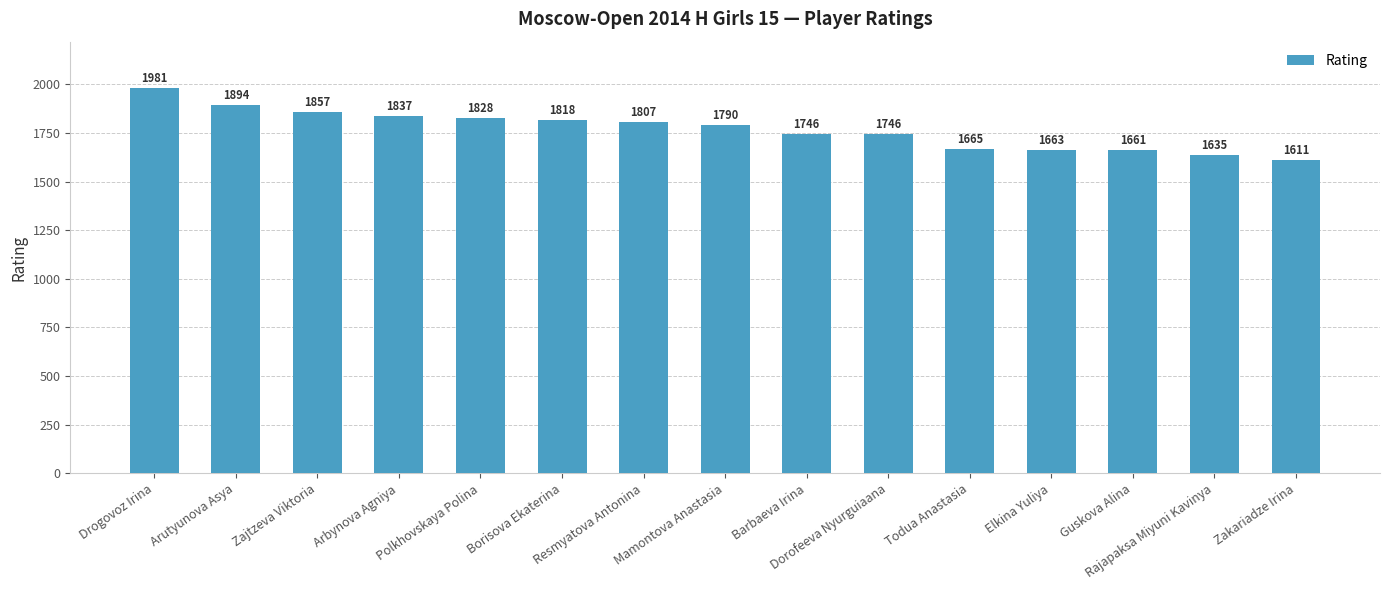

What is the sum of all values?

26539